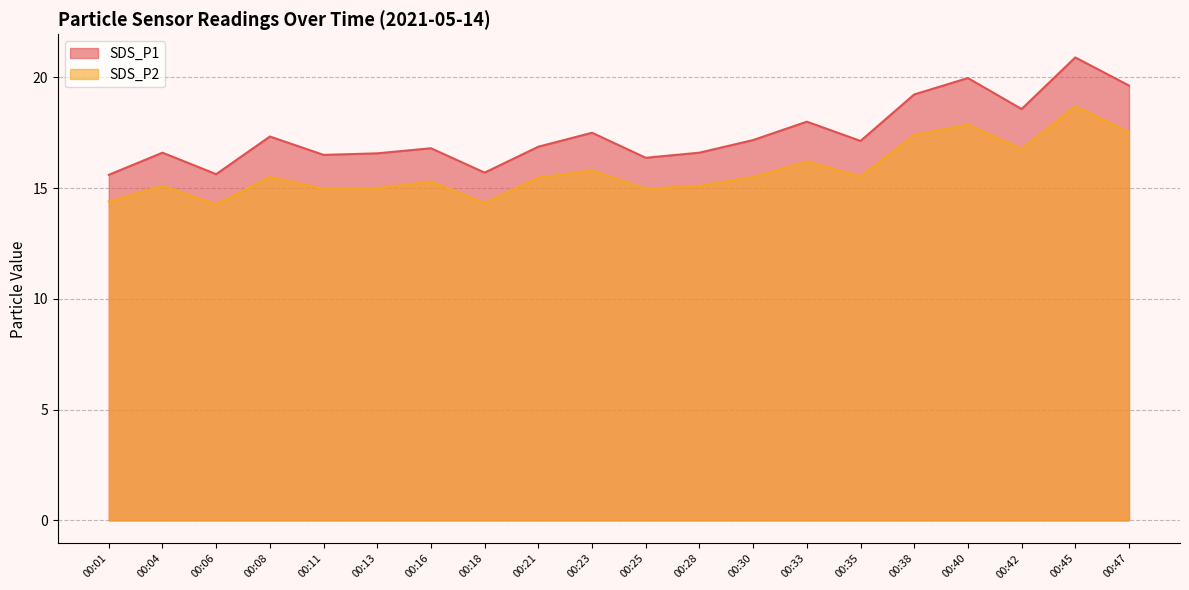

What is the value of the SDS_P2 point at the 18th from the left?

16.8